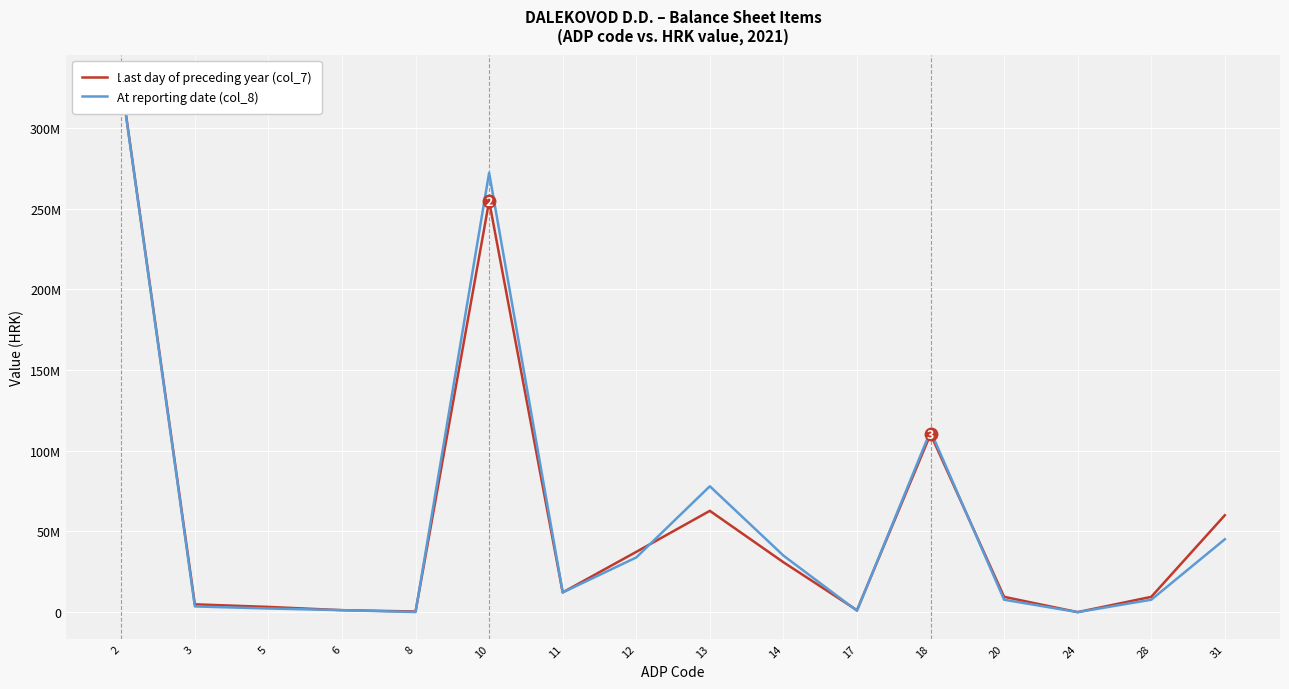

Which has a higher value, 20 or 14?

14